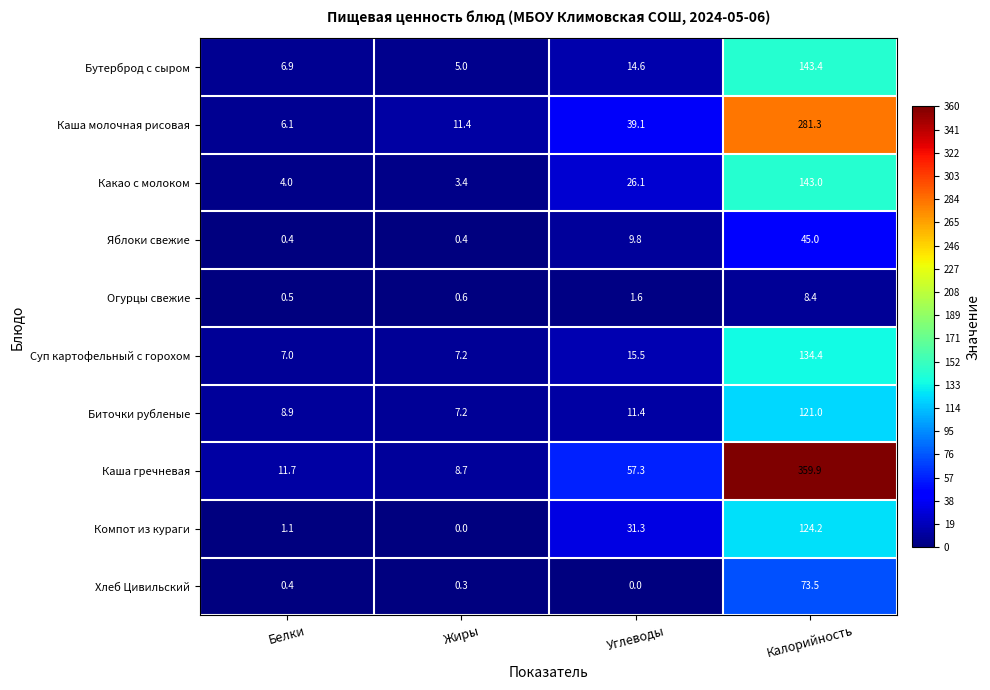

True or false: Огурцы свежие has a value of 1.8 at Калорийность.

False